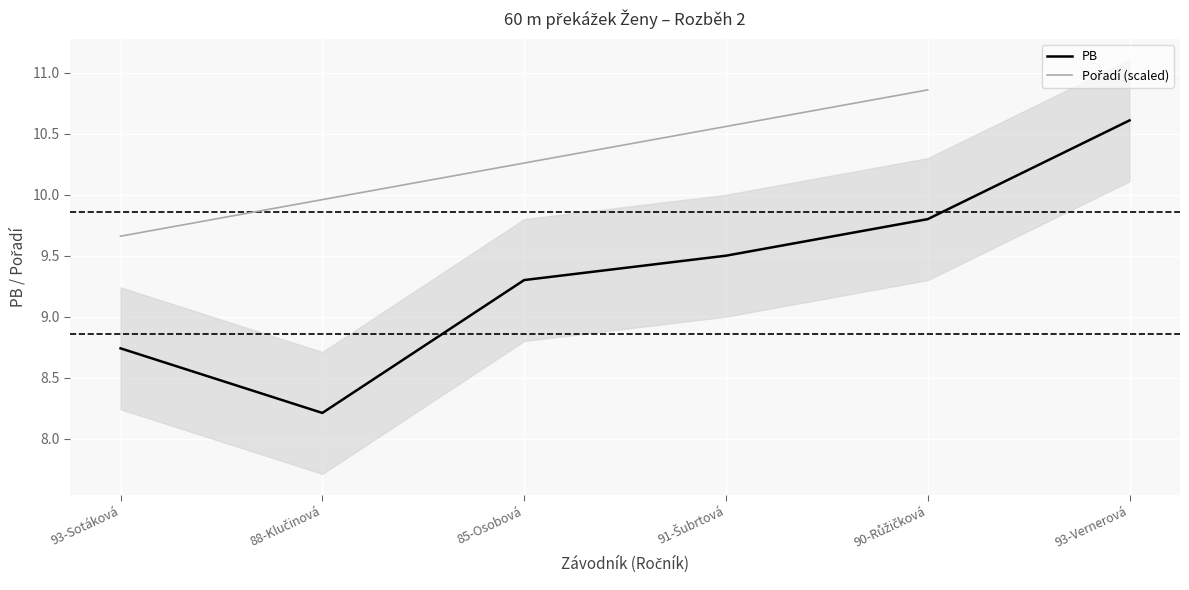

Is this an area chart (filled region under the line)?

No